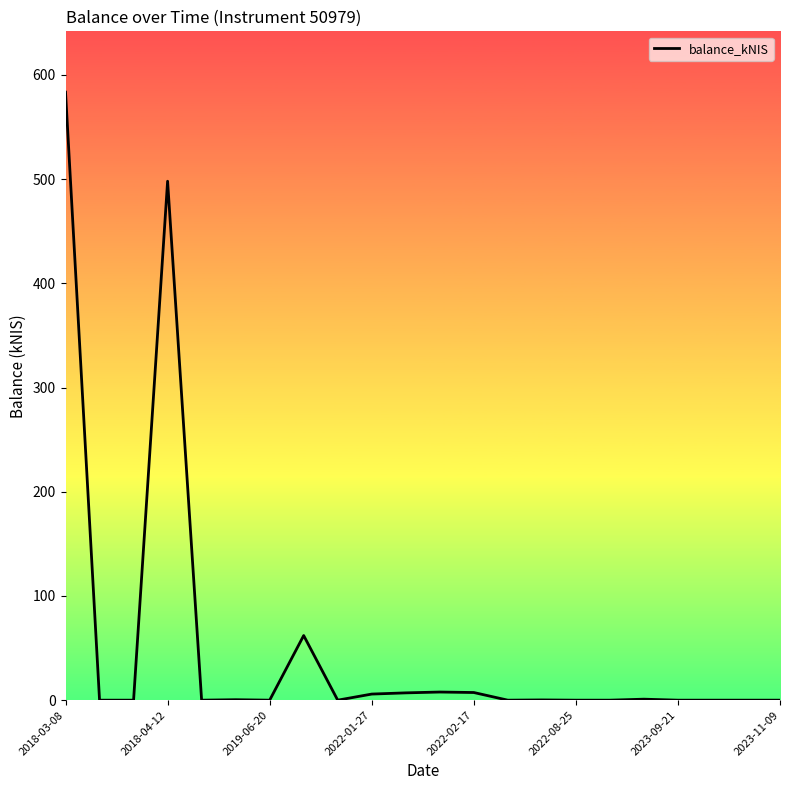

True or false: there are more than 0 points higher than both neighbors.

True